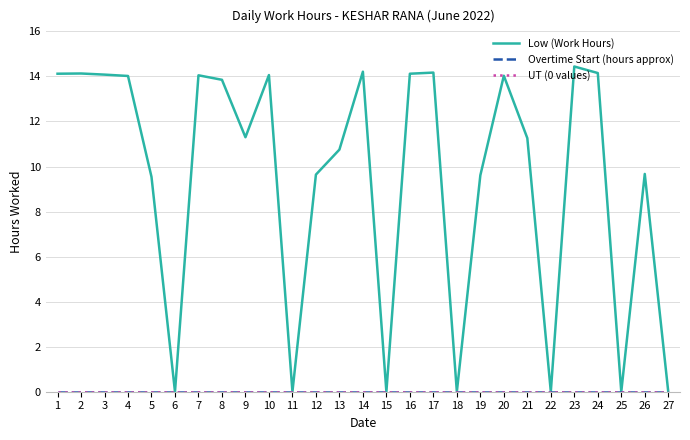

Where is UT (0 values) nearest to the value 0?

1